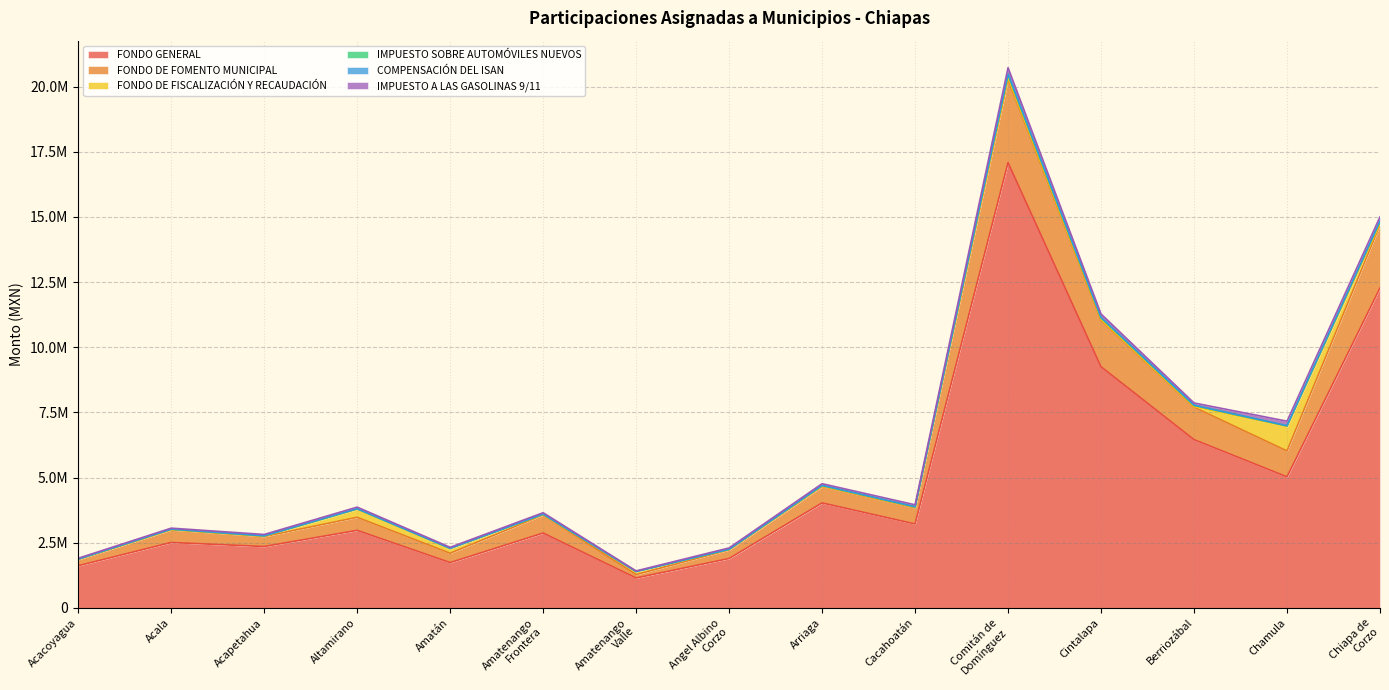

Where is FONDO DE FOMENTO MUNICIPAL nearest to the value 10778207?

Cintalapa